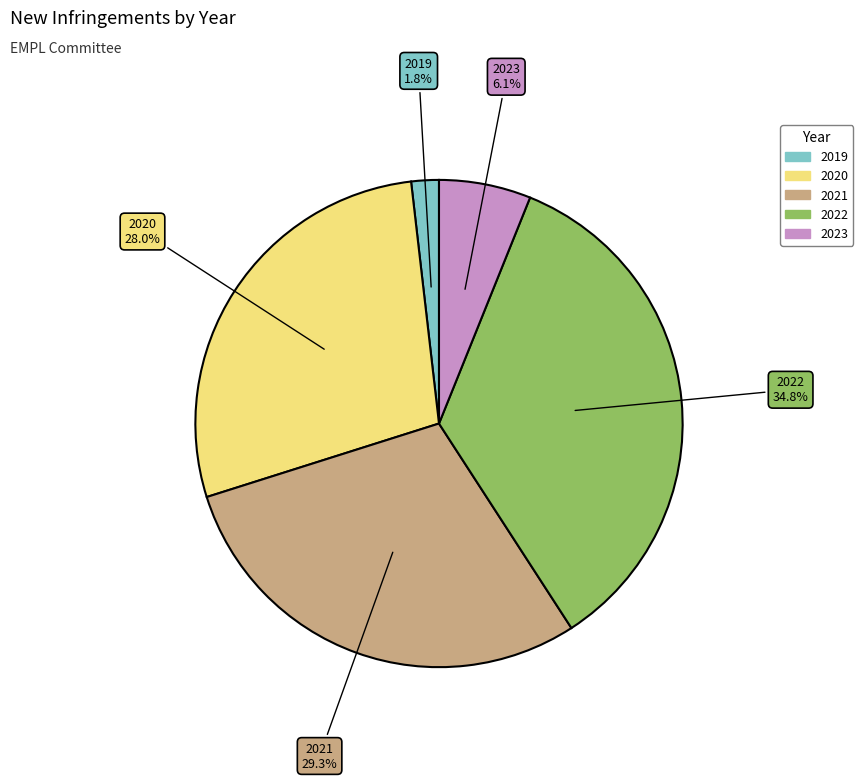

To the nearest percent, what is the difference between the largest and smallest slice percentages?

33%